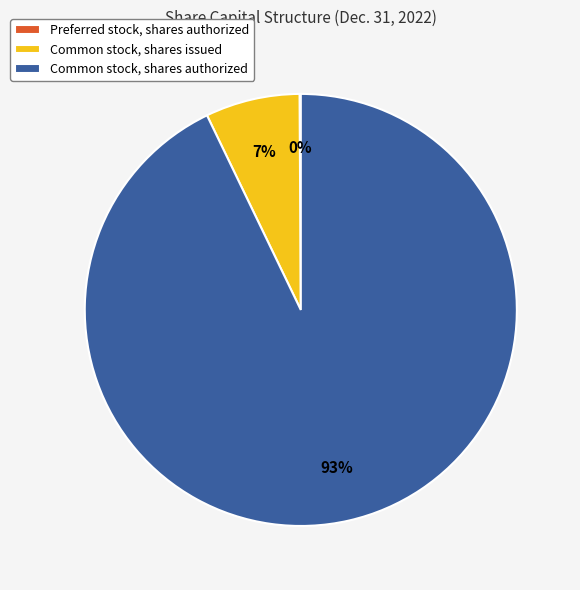

To the nearest percent, what is the average slice percentage?

33%